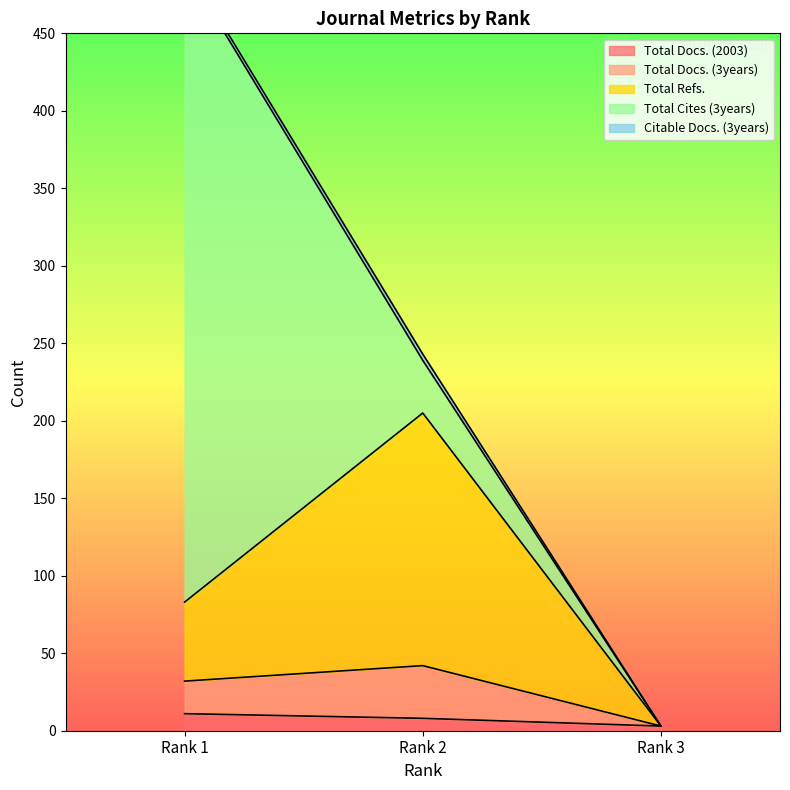

How many values in the Total Docs. (2003) series are below 8?

1